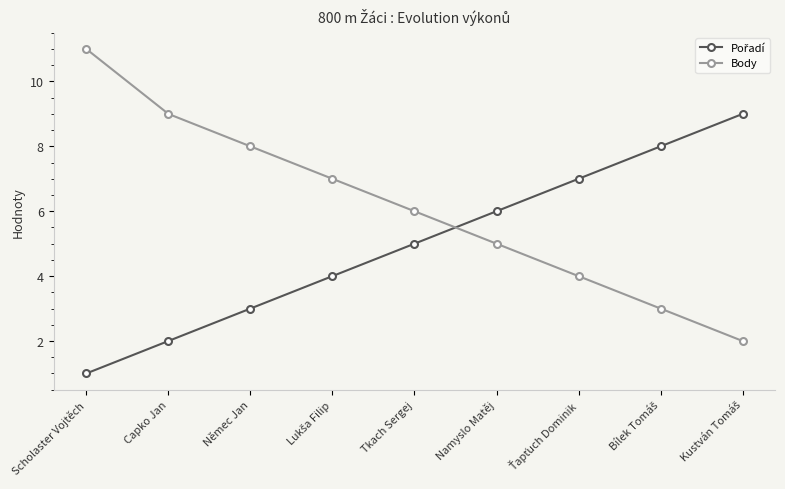

At which category is the sum across all series the highest?

Scholaster Vojtěch